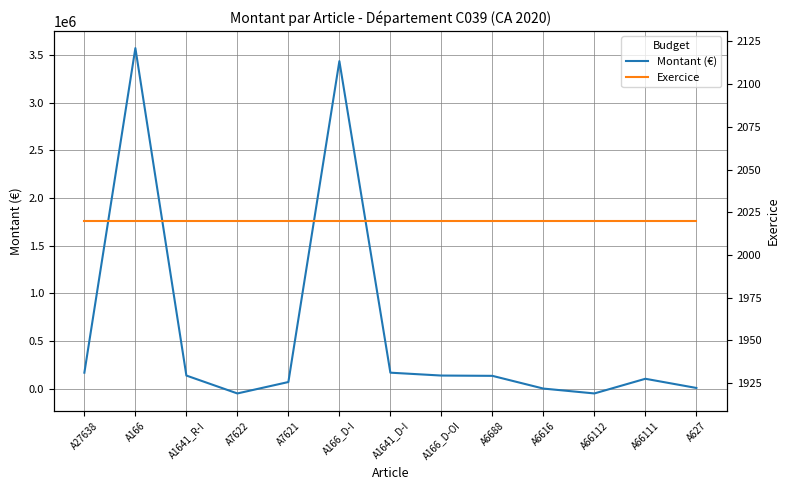

Where do Montant (€) and Exercice first cross each other?

A1641_R-I and A7622